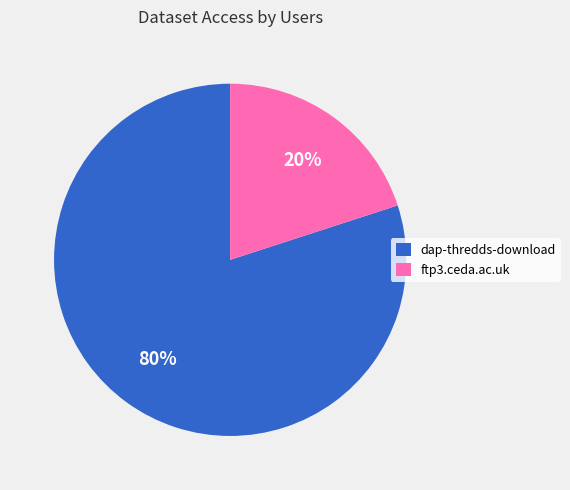

Which slice represents more than half of the pie?

dap-thredds-download